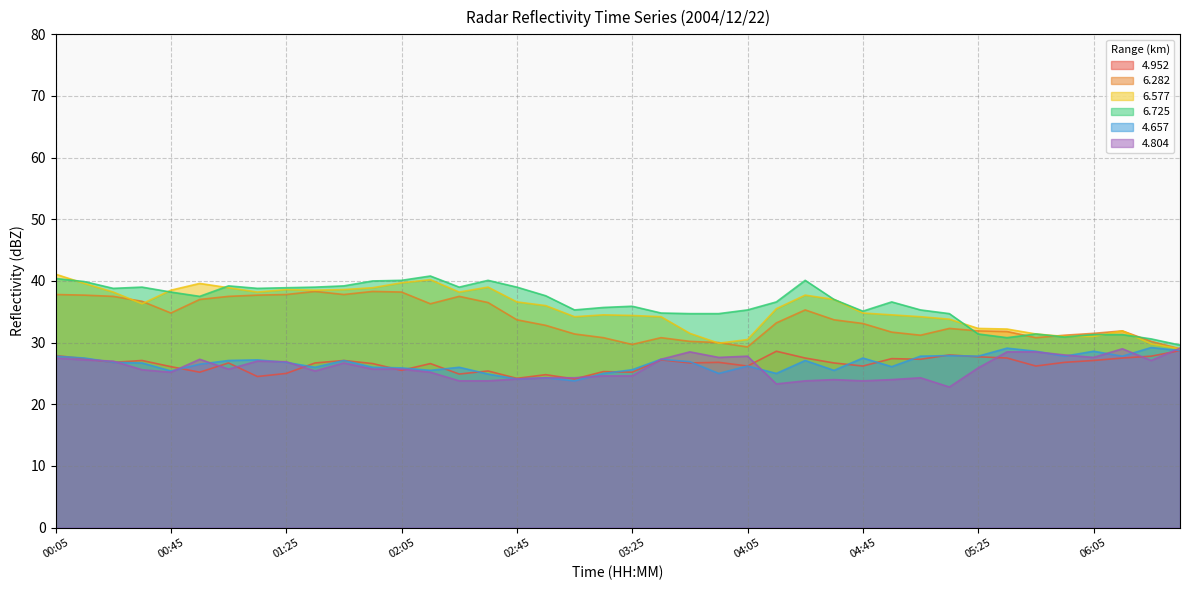

How many values in the 6.282 series are below 33?

19